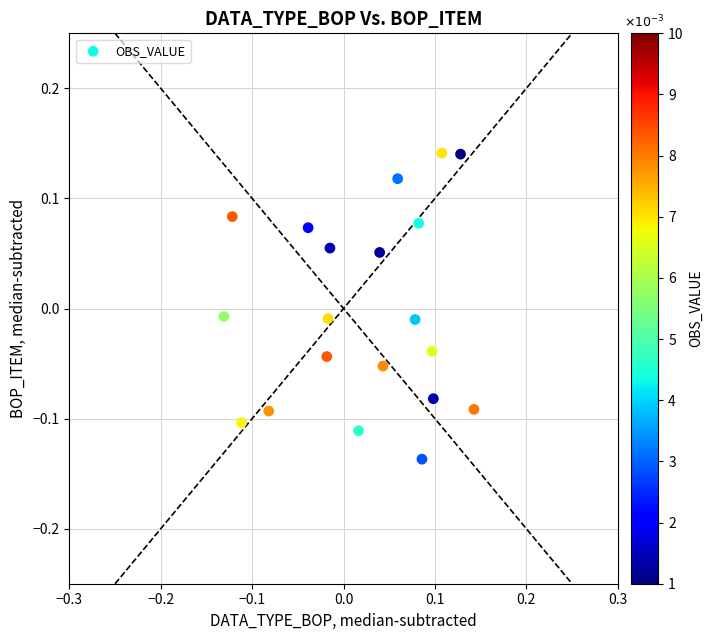

What is the range of Y values (max minus min)?

0.3